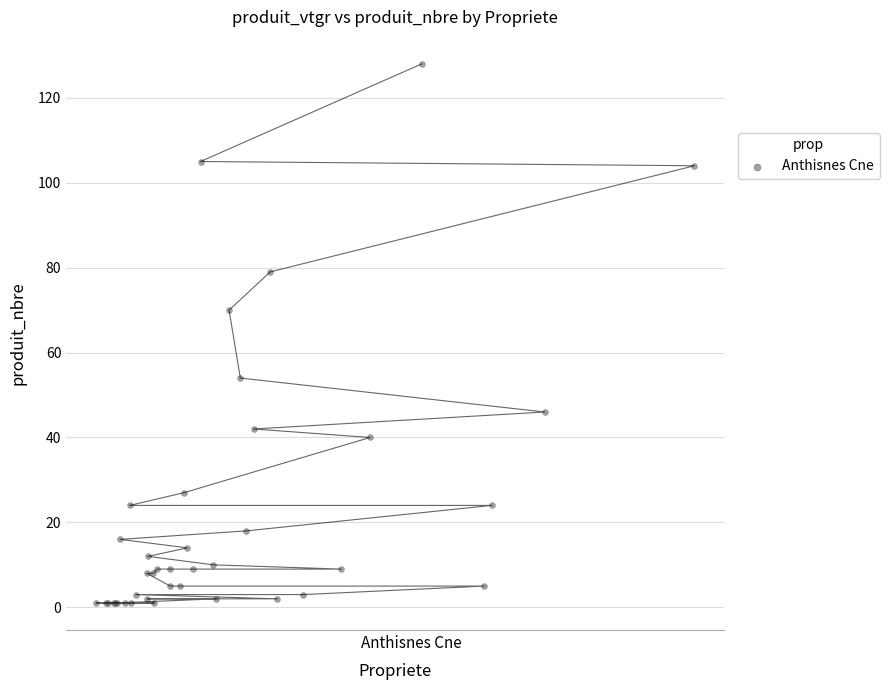

What Y value in the scatter plot is closest to 64?

70